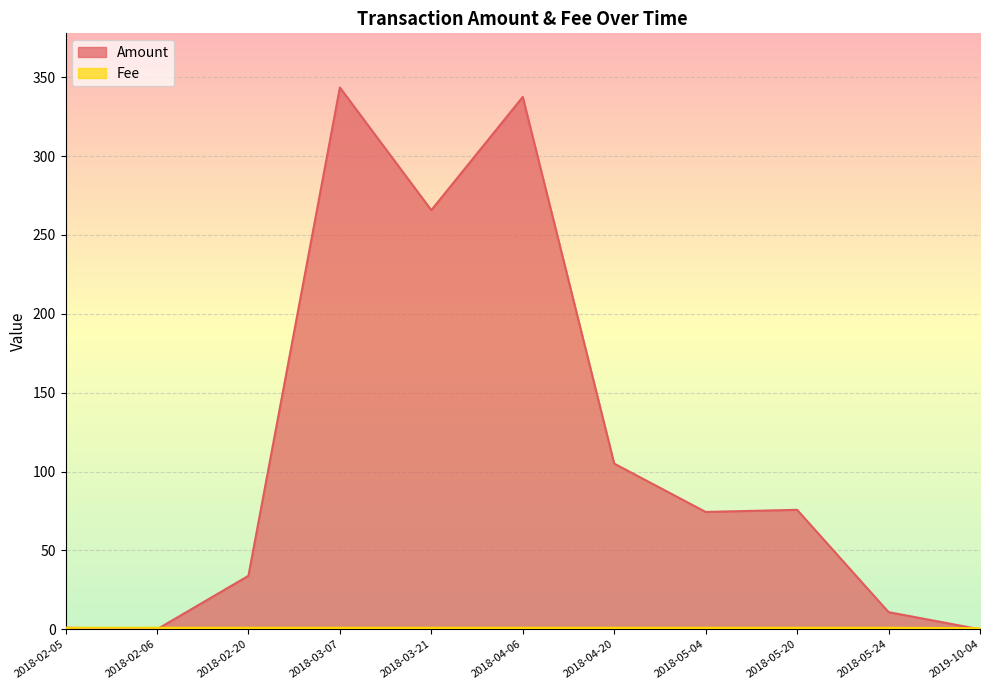

What is the average value of the Fee series?

1.0